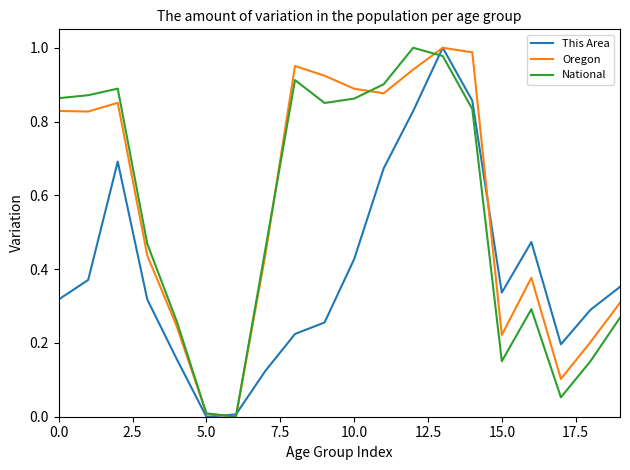

How many lines are shown in the chart?

3